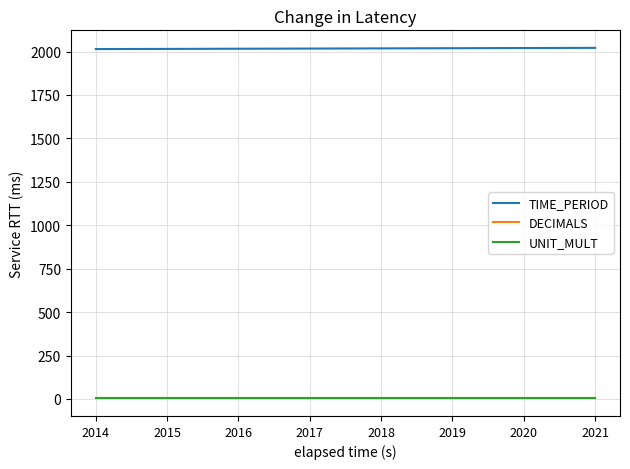

What is the highest value of the DECIMALS series?

3